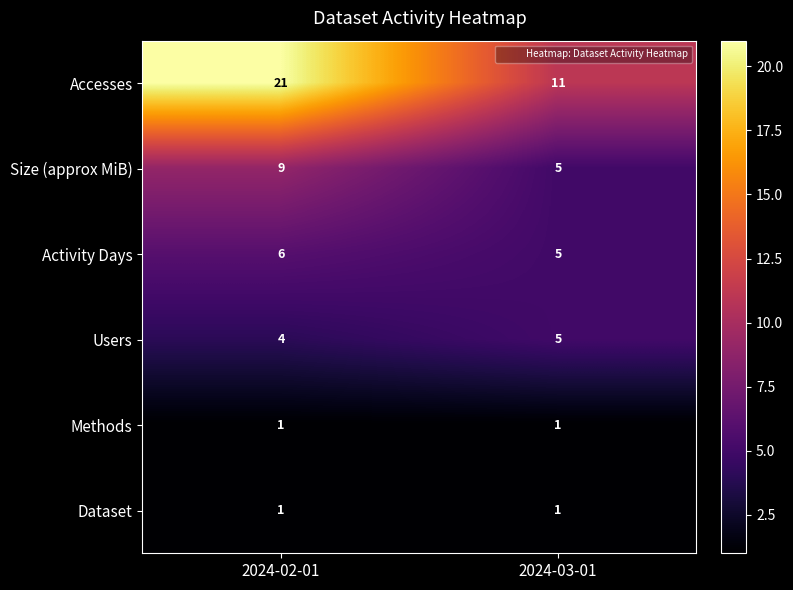

Reading left to right, list all the values displayed in this chart.

Accesses: 2024-02-01=21	2024-03-01=11
Size (approx MiB): 2024-02-01=9	2024-03-01=5
Activity Days: 2024-02-01=6	2024-03-01=5
Users: 2024-02-01=4	2024-03-01=5
Methods: 2024-02-01=1	2024-03-01=1
Dataset: 2024-02-01=1	2024-03-01=1